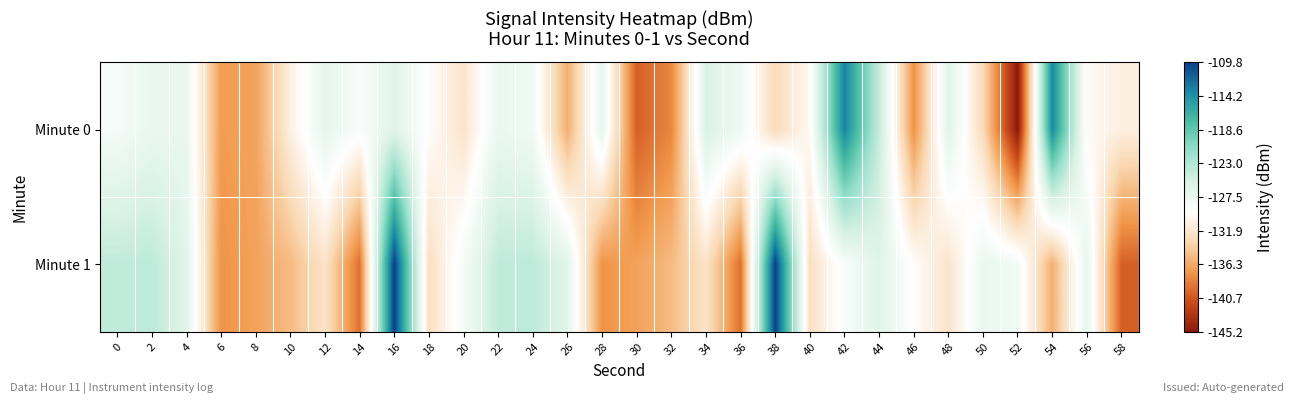

Reading left to right, transcribe all the data shown in this chart.

Minute 0: 0=-128.4	2=-127.3	4=-127.1	6=-137.0	8=-136.7	10=-130.9	12=-126.8	14=-128.8	16=-126.2	18=-129.6	20=-132.2	22=-127.2	24=-128.0	26=-135.9	28=-126.9	30=-140.2	32=-138.2	34=-125.7	36=-127.7	38=-133.1	40=-130.0	42=-113.4	44=-124.2	46=-137.6	48=-126.2	50=-133.0	52=-145.2	54=-113.6	56=-129.9	58=-131.0
Minute 1: 0=-124.0	2=-123.8	4=-126.4	6=-137.5	8=-136.7	10=-135.2	12=-132.2	14=-139.3	16=-109.8	18=-132.6	20=-128.4	22=-124.0	24=-123.8	26=-126.4	28=-137.5	30=-136.7	32=-135.2	34=-132.2	36=-139.3	38=-109.8	40=-132.6	42=-128.8	44=-126.2	46=-129.6	48=-132.2	50=-127.2	52=-128.0	54=-135.9	56=-126.9	58=-140.2